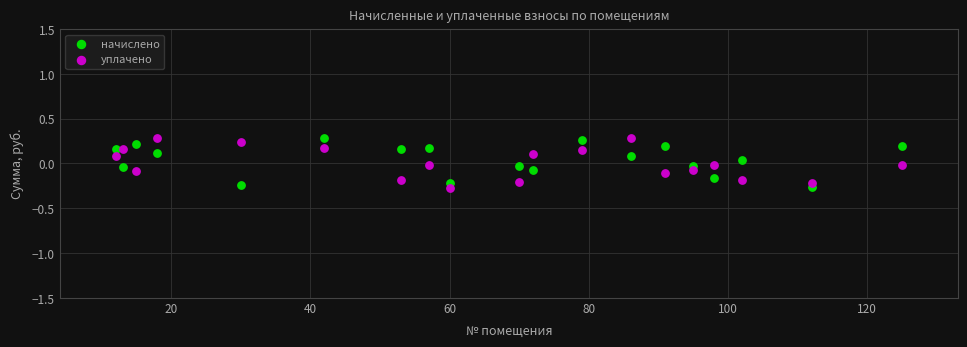

What is the X range (max minus min) for the scatter plot?

113.0